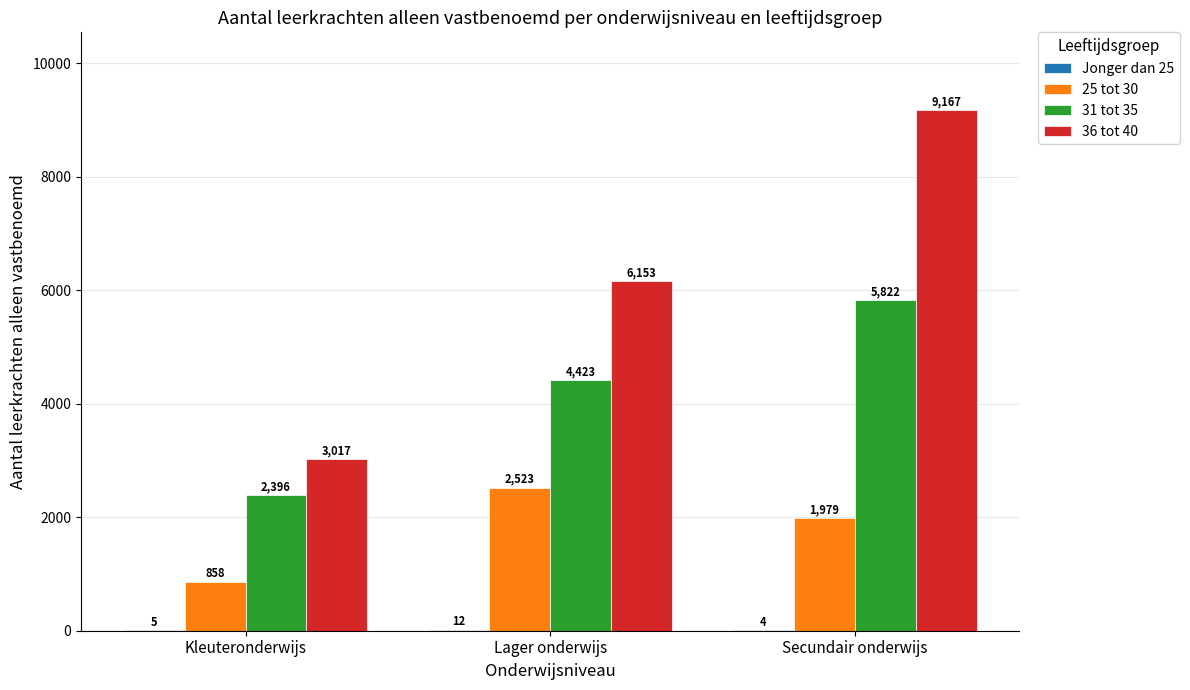

The value of 31 tot 35 at Lager onderwijs is 1479. True or false?

False